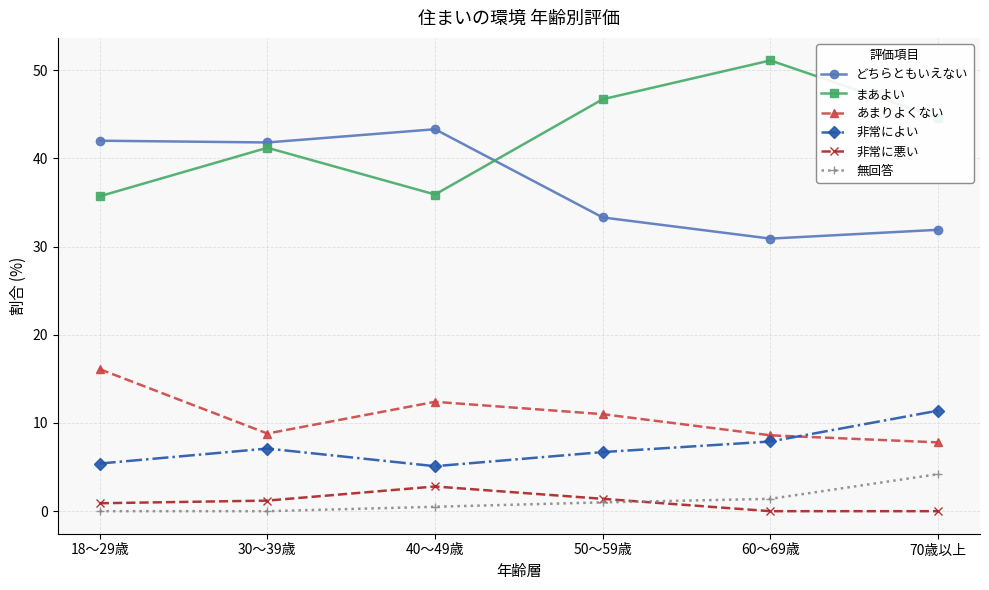

What is the lowest value of the まあよい series?

35.7